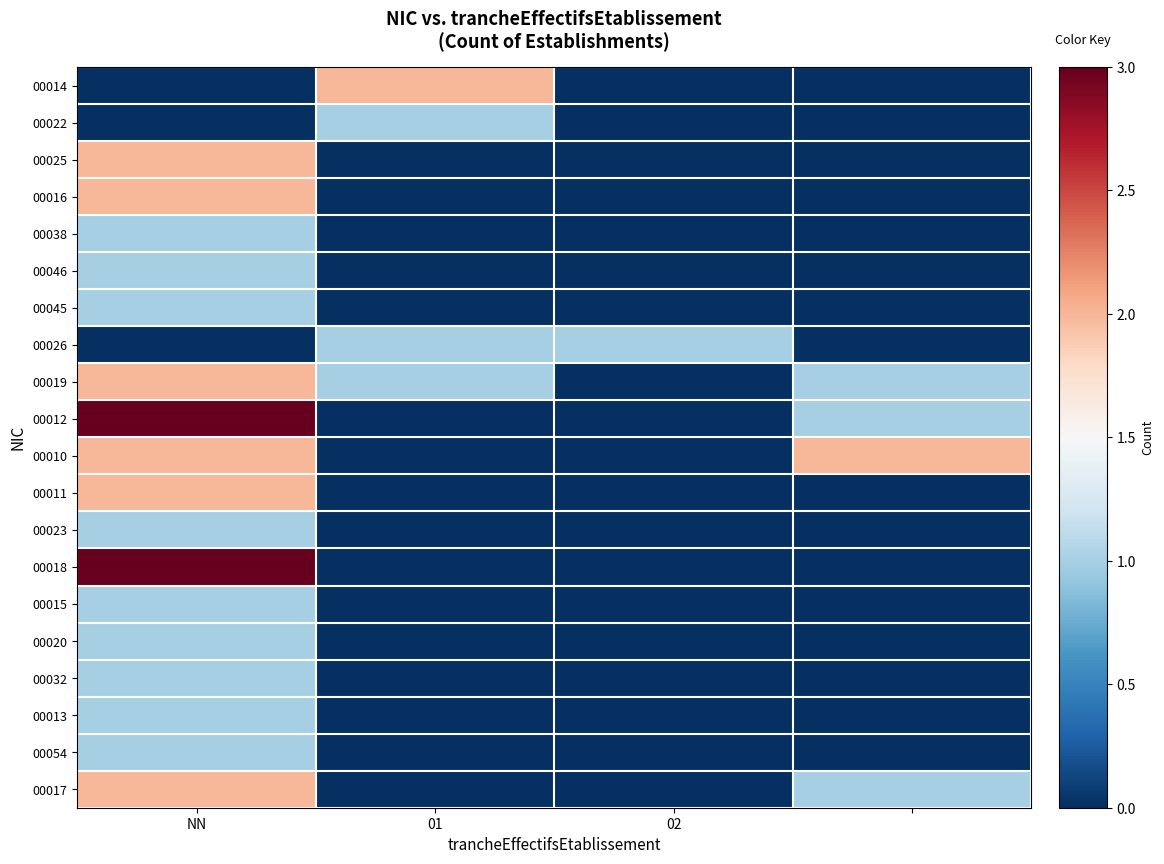

Count the number of data series in this chart.

20